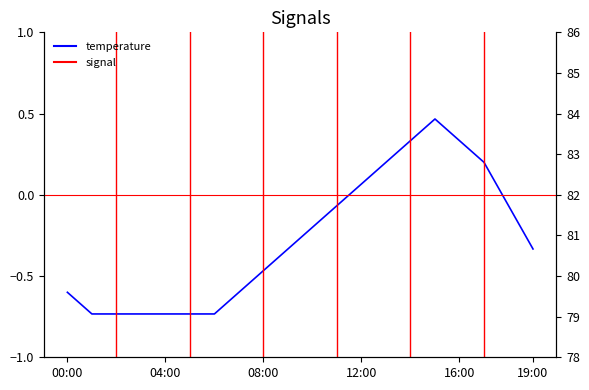

What is the difference between the highest and lowest values at 17:00?

81.2